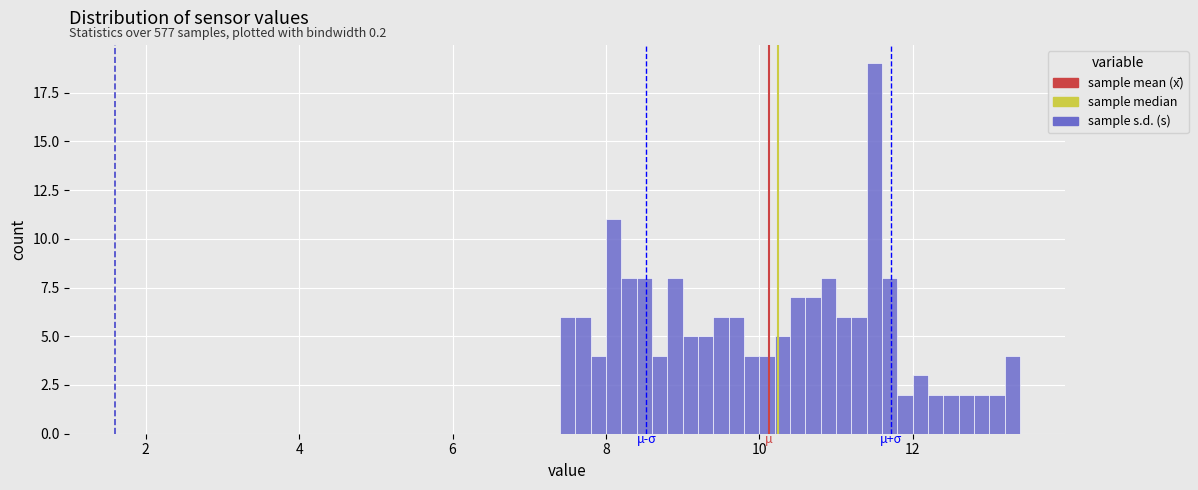

Around what value on the x-axis is the tallest bar? Give the approximate position of its centre, as read against the axis.

11.6